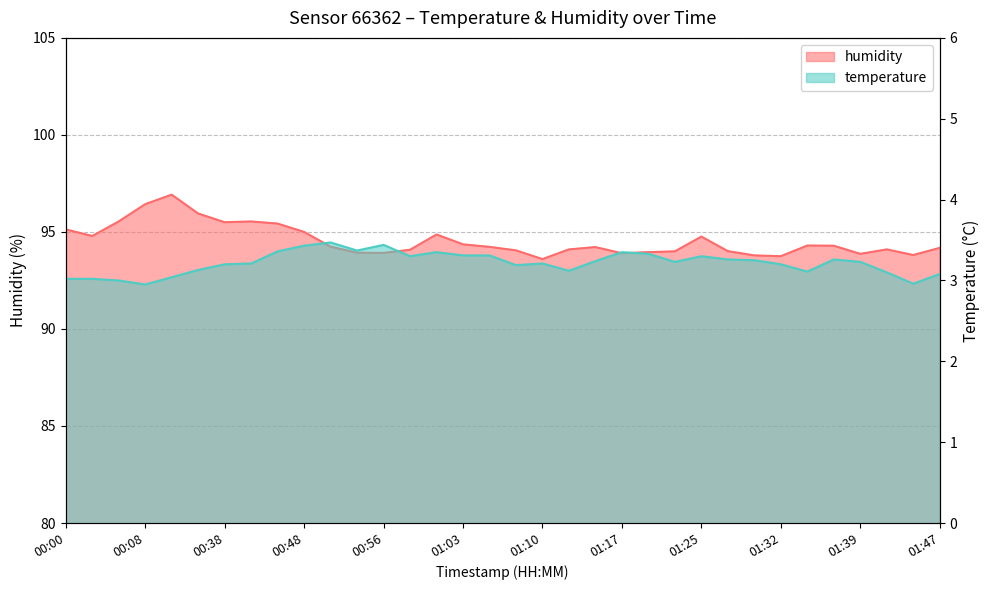

Which series has the largest total across all categories?

humidity